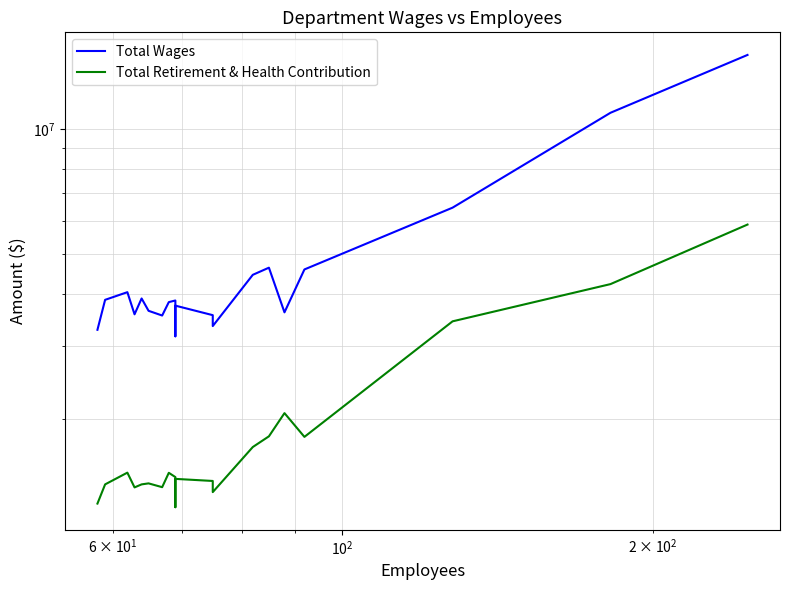

The value of Total Wages at 19 is 9696560. True or false?

False